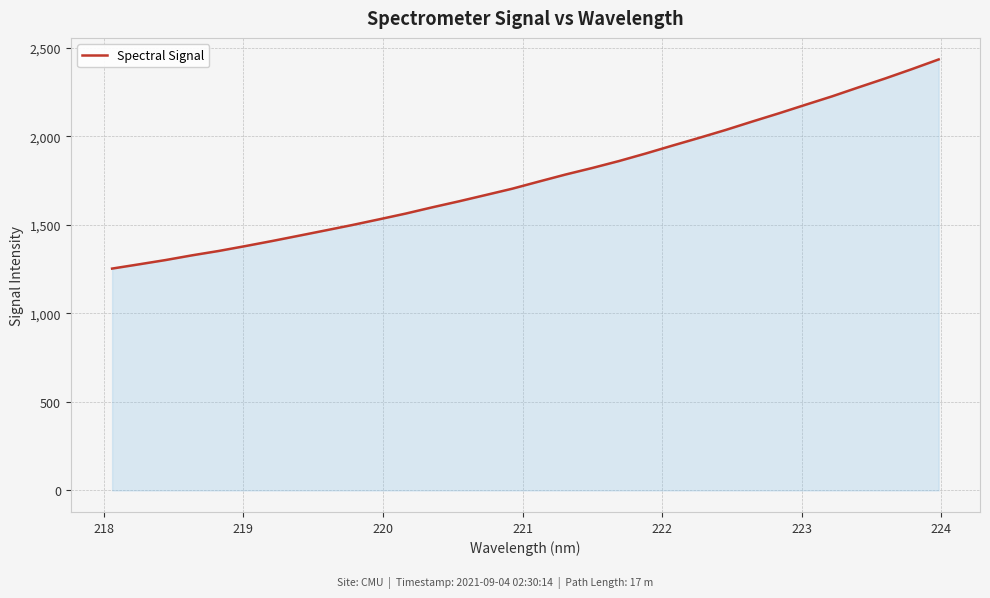

What is the smallest value displayed?

1253.4